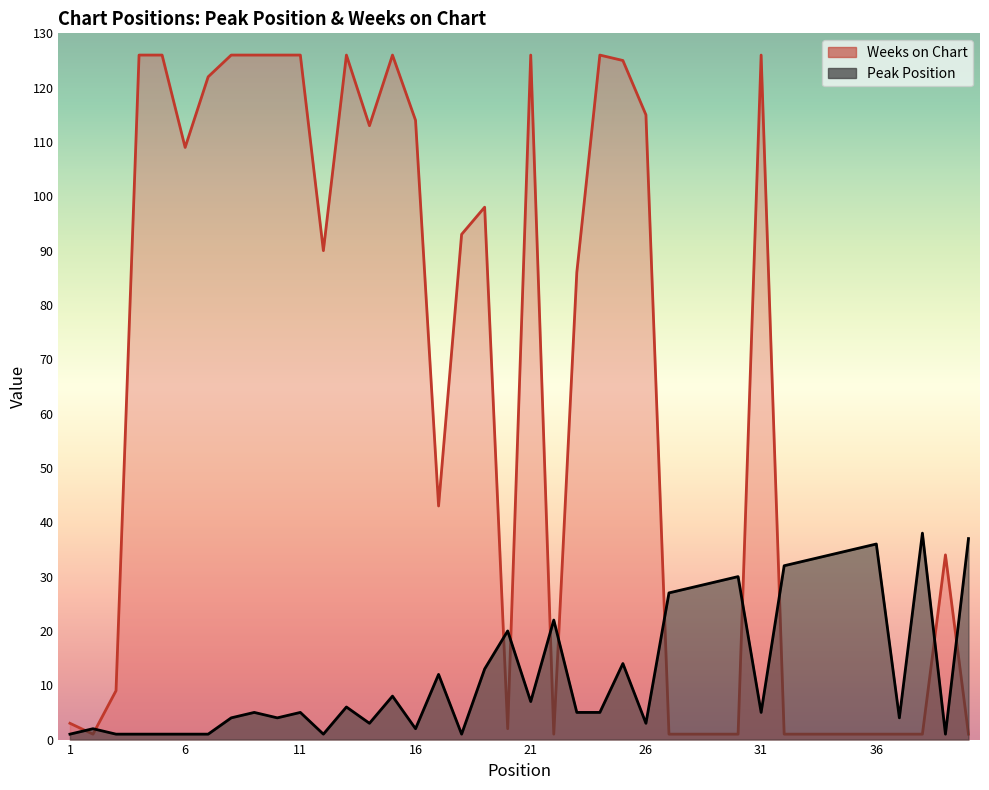

Does the chart have visible grid lines?

No